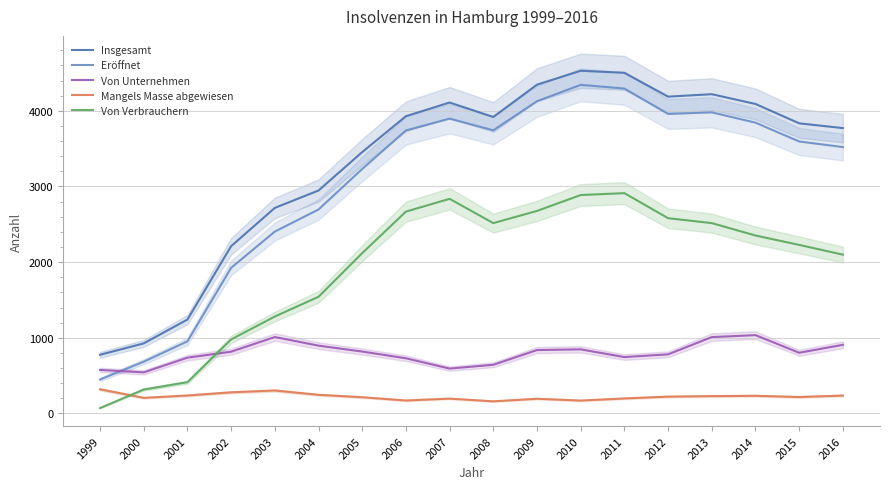

In eroeffnet, how many points are higher than both neighbors (excluding endpoints)?

3